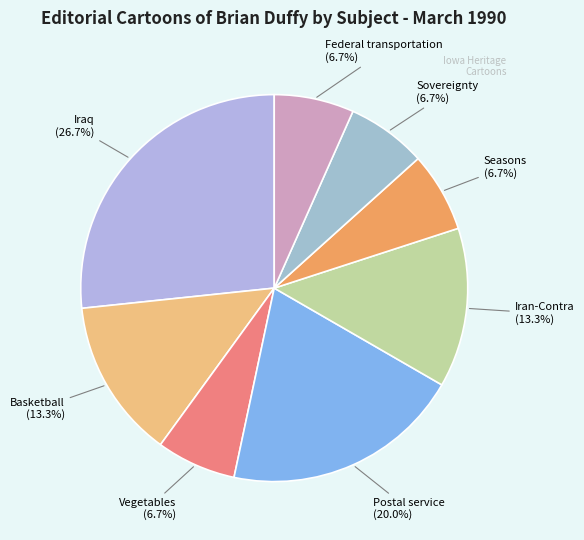

True or false: Iraq accounts for 14% of the total.

False